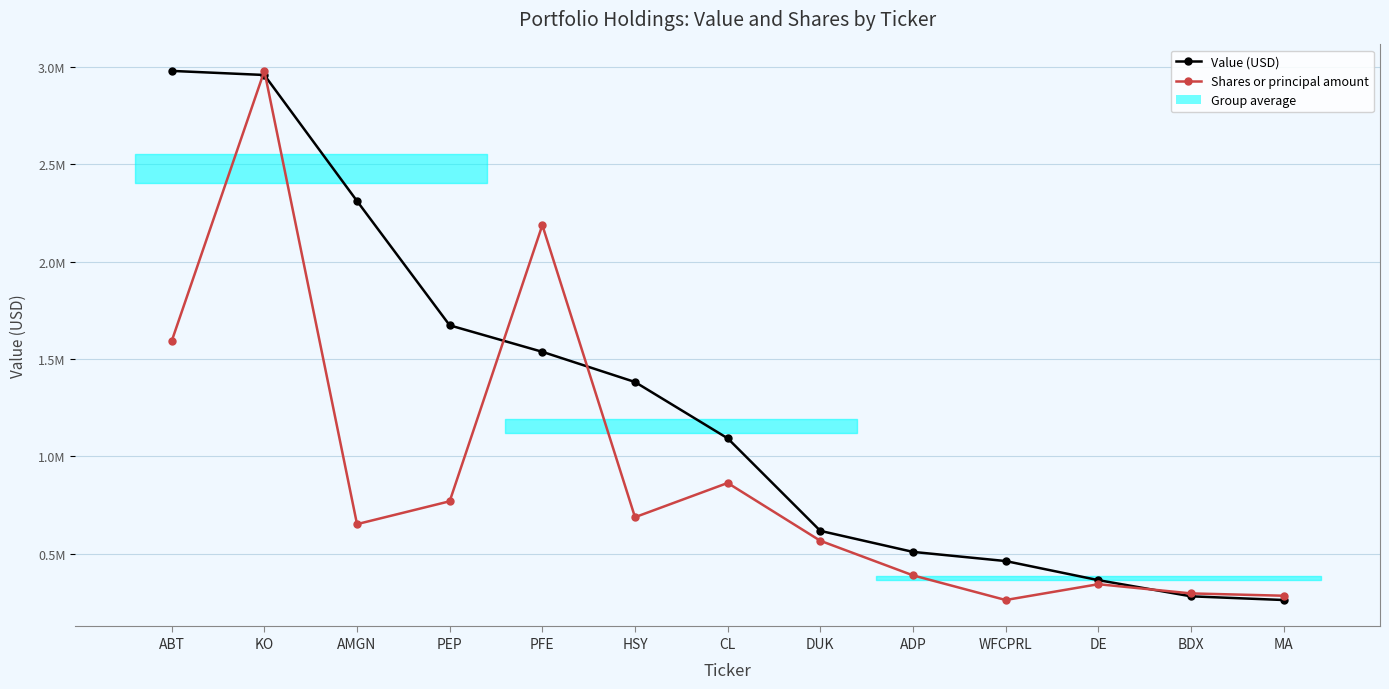

How many interior local peaks does the Shares or principal amount series have?

4